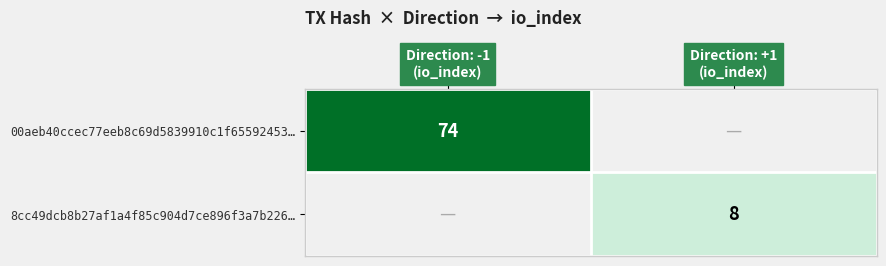

Which series has the largest total across all categories?

00aeb40ccec77eeb8c69d5839910c1f65592453…